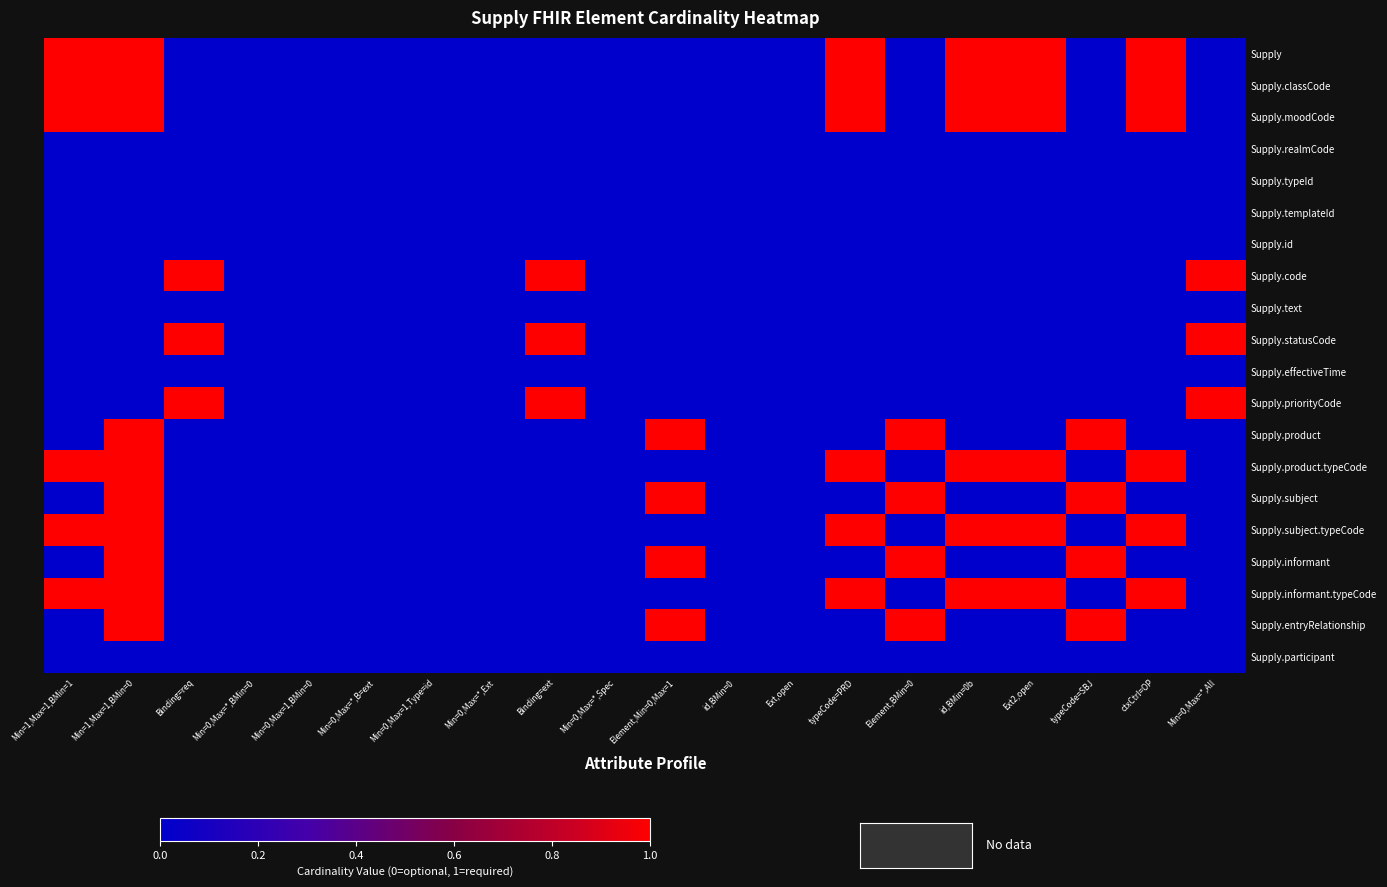

At Min=0,Max=1,Type=id, list the series in order from largest to smallest.

Supply, Supply.classCode, Supply.moodCode, Supply.realmCode, Supply.typeId, Supply.templateId, Supply.id, Supply.code, Supply.text, Supply.statusCode, Supply.effectiveTime, Supply.priorityCode, Supply.product, Supply.product.typeCode, Supply.subject, Supply.subject.typeCode, Supply.informant, Supply.informant.typeCode, Supply.entryRelationship, Supply.participant